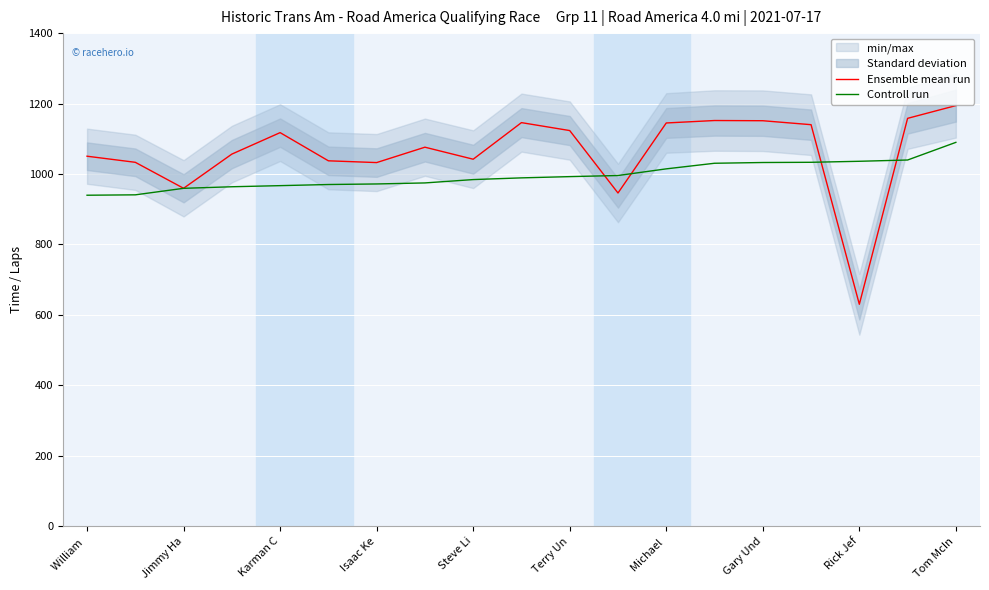

At which label does Ensemble mean run reach its minimum?

Rick Jef